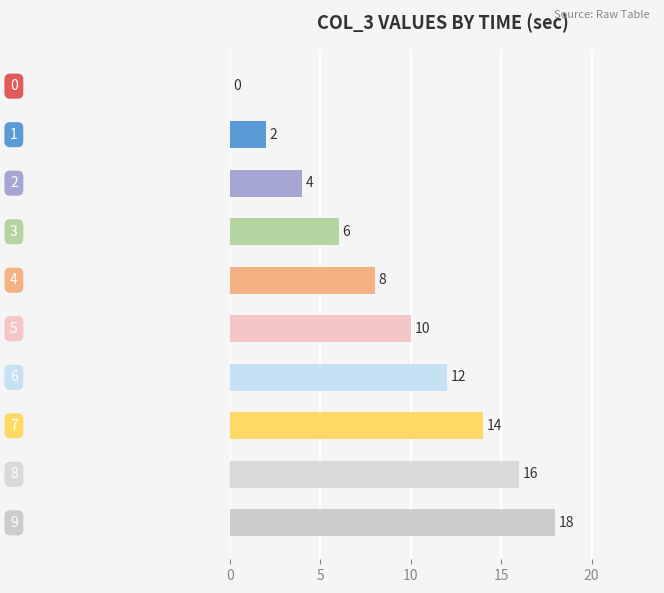

How many values are between 4 and 14?

6